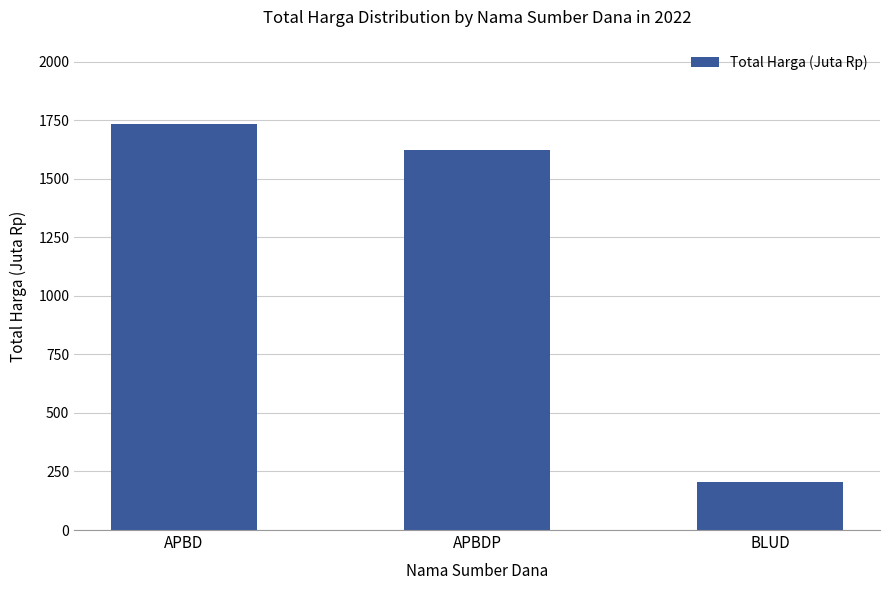

The chart shows a value of 1622.0 at APBDP. True or false?

True